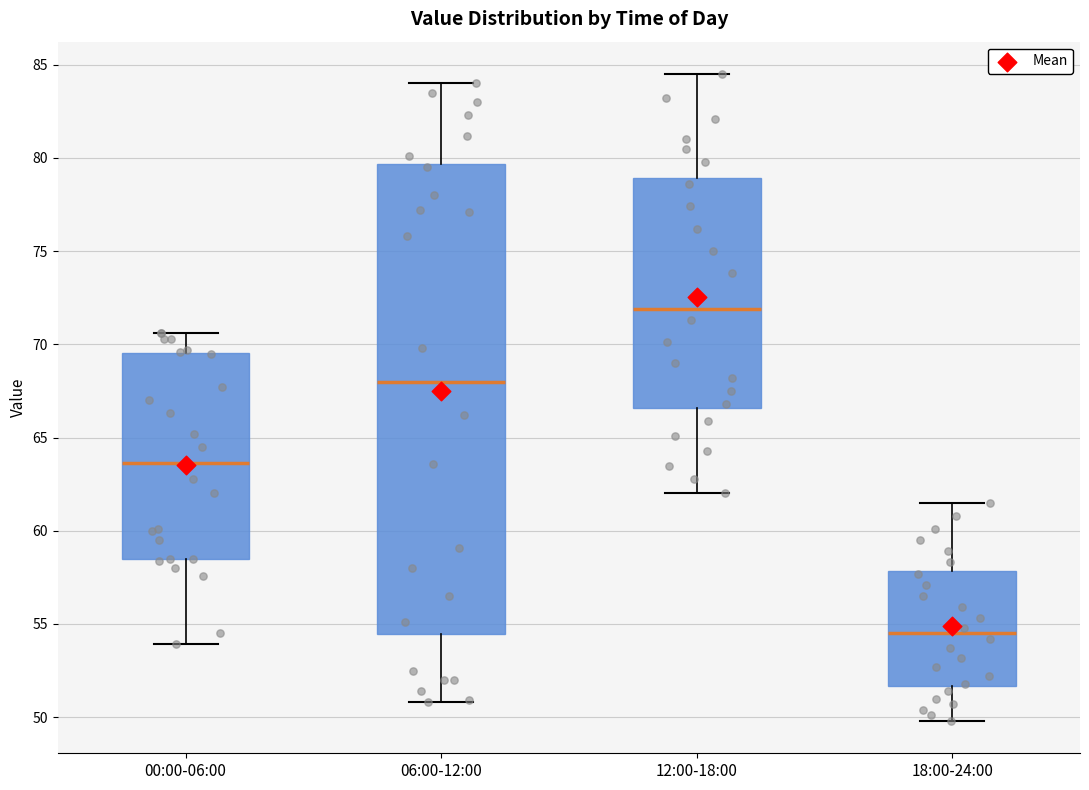

Reading left to right, read every box against the y-axis: the position of its median line, the range the box covers, and the ends of its whiskers. The values are not printed on the chart, so give them approximately, as read against the axis.

00:00-06:00: median 63.5, box 58.5 to 69.5, whiskers 54.0 to 70.5
06:00-12:00: median 68.0, box 54.5 to 79.5, whiskers 51.0 to 84.0
12:00-18:00: median 72.0, box 66.5 to 79.0, whiskers 62.0 to 84.5
18:00-24:00: median 54.5, box 51.5 to 58.0, whiskers 50.0 to 61.5